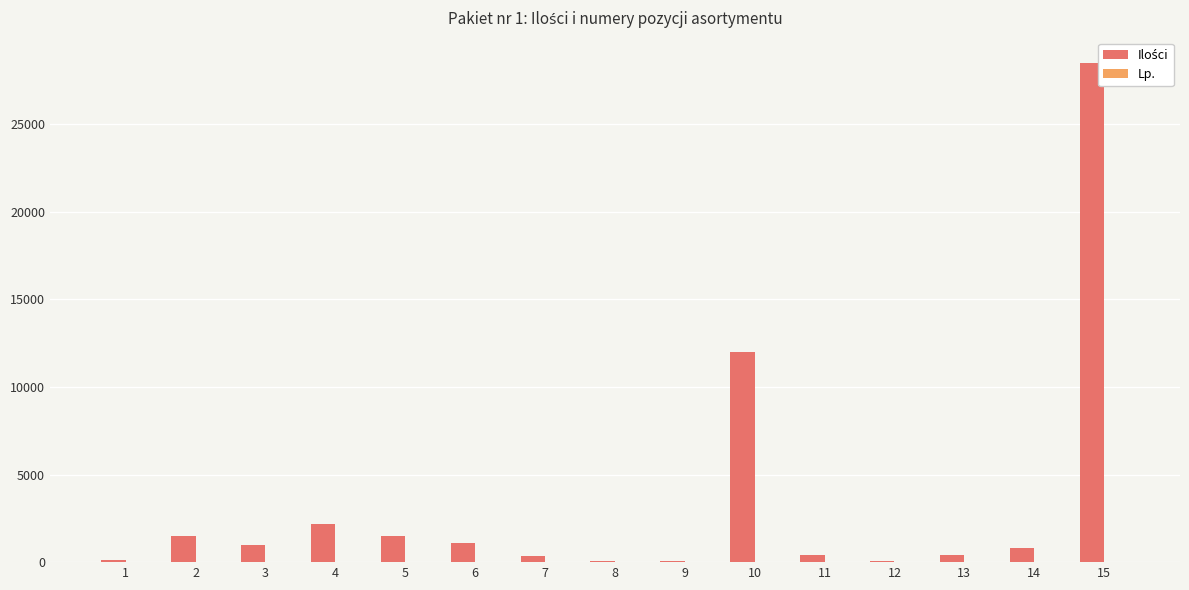

Which series changed the most between 6 and 11?

Ilości